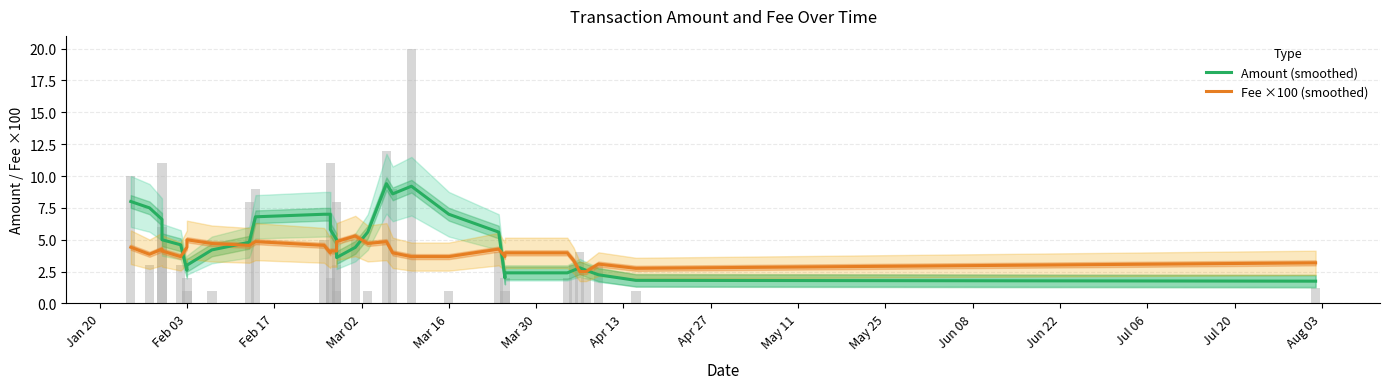

What is the sum of all Amount (smoothed) values?

155.7